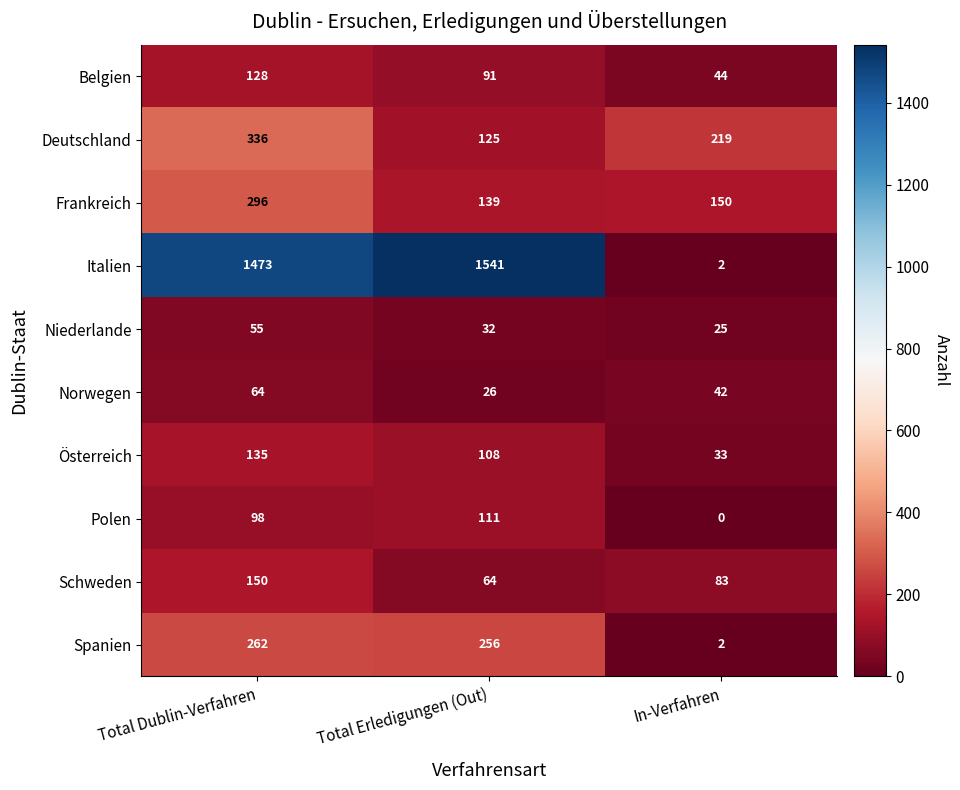

At which category is the sum across all series the highest?

Total Dublin-Verfahren